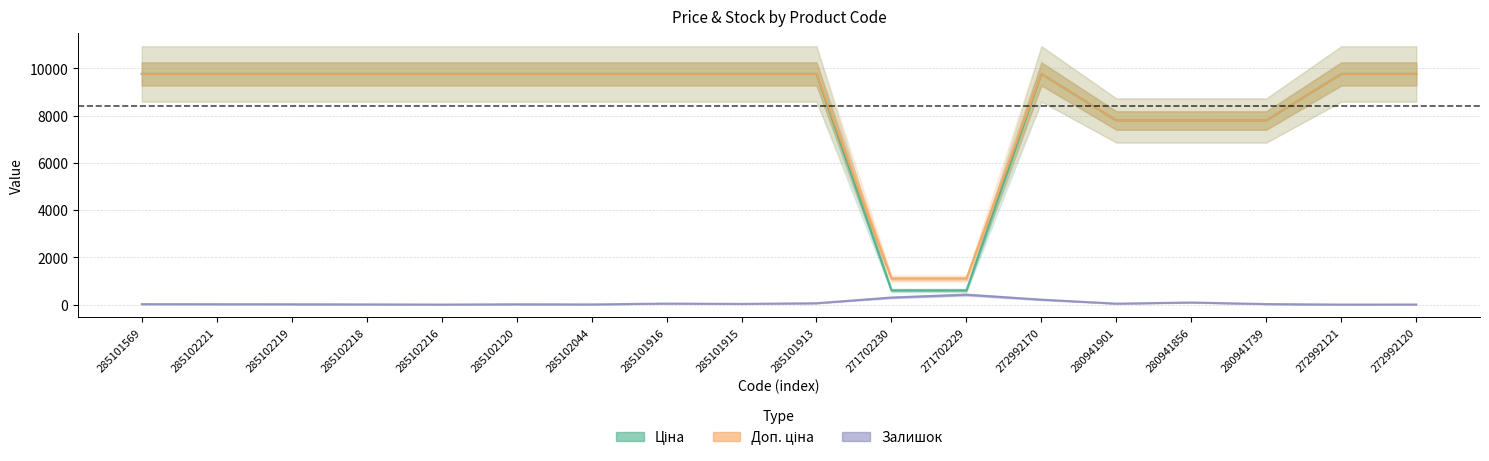

At which label is Залишок closest to 209?

272992170